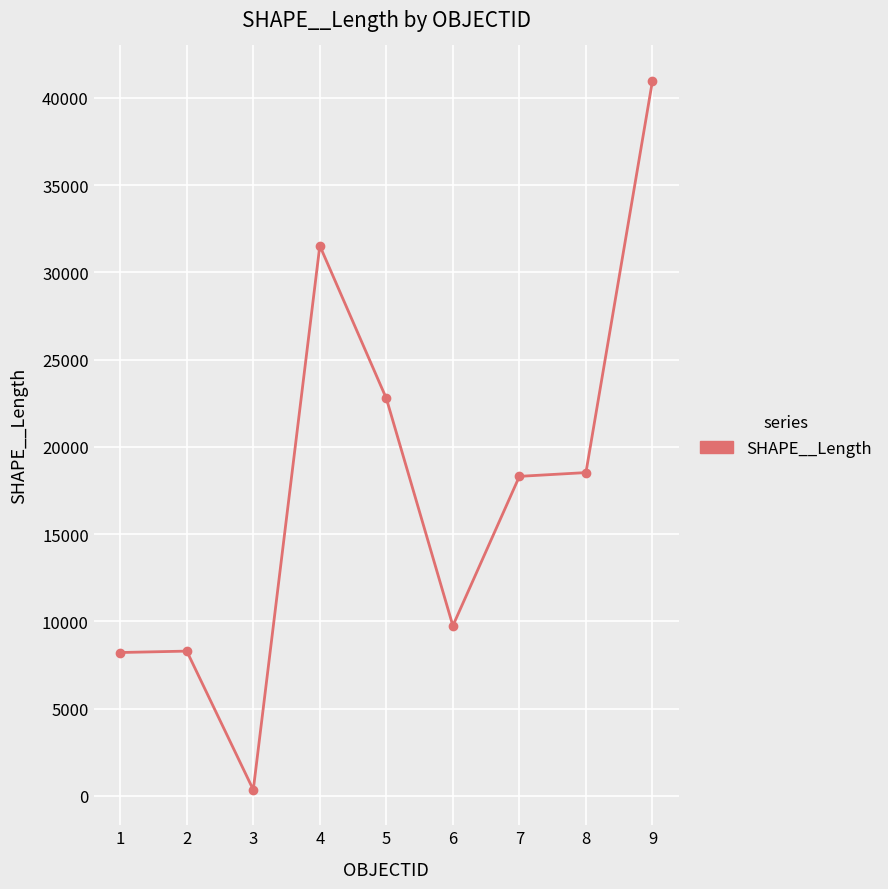

What is the difference between the second highest and minimum values?

31177.6